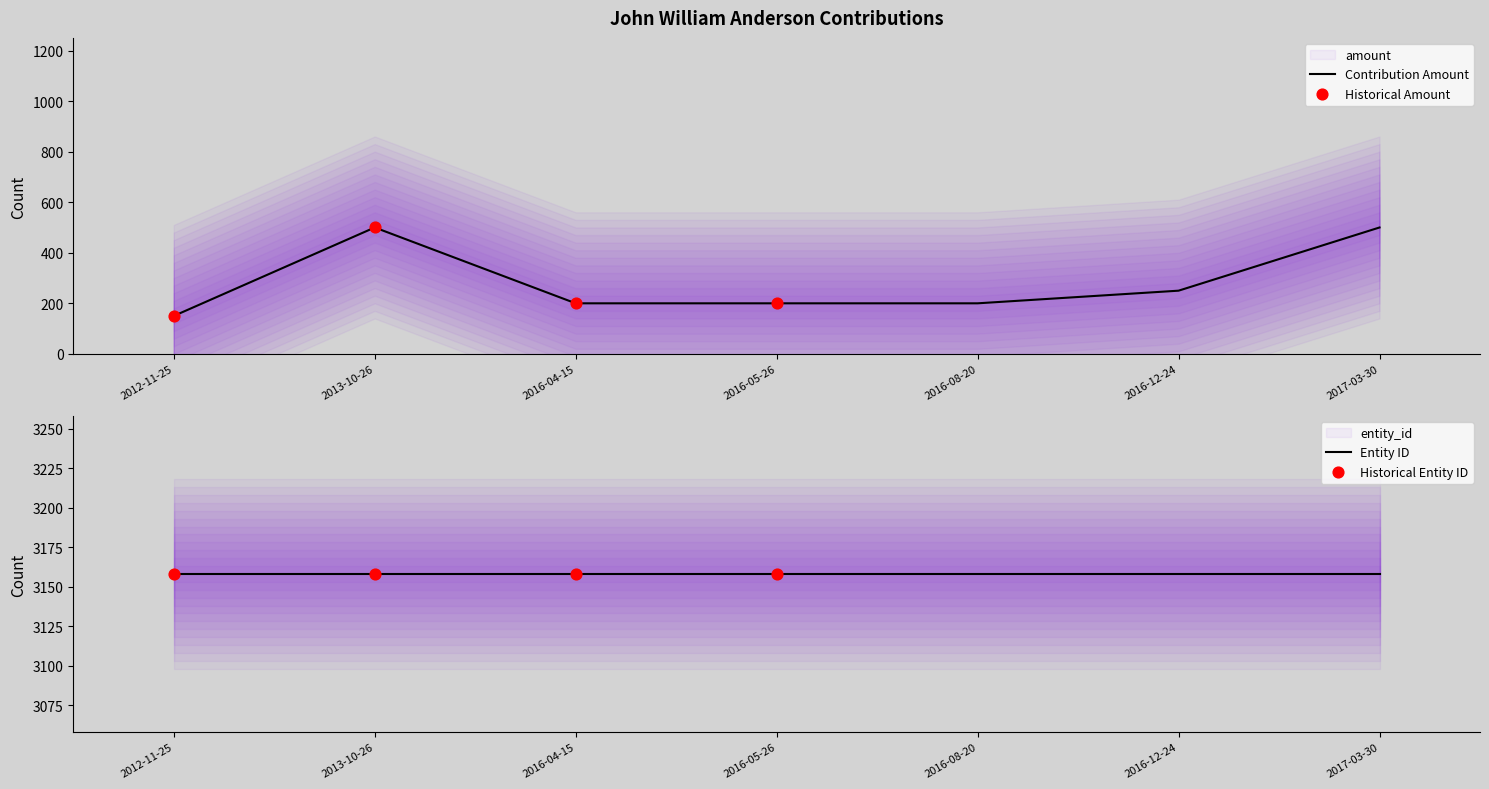

What is the ratio of the value at 2016-04-15 to the value at 2017-03-30?

0.4